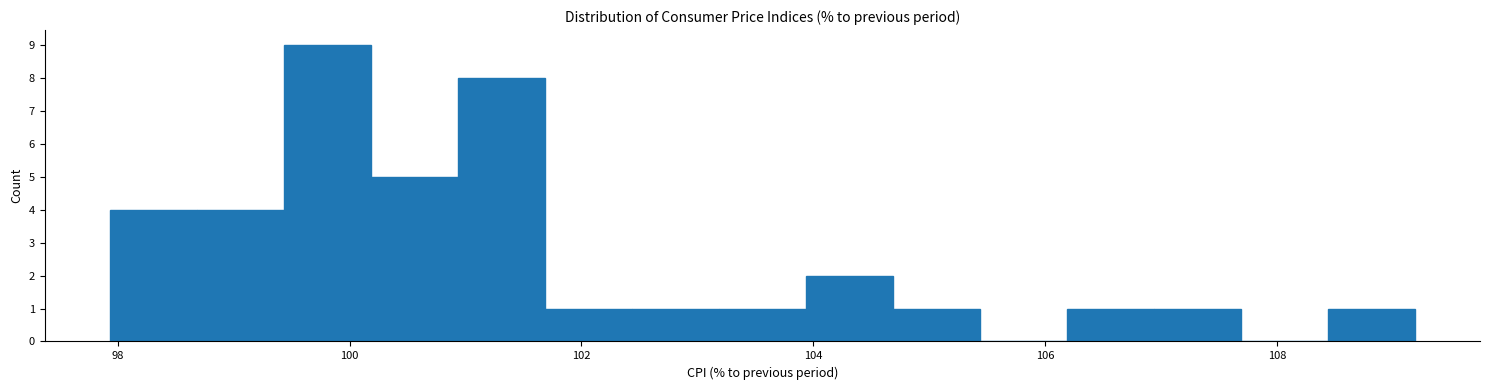

Around what value on the x-axis is the tallest bar? Give the approximate position of its centre, as read against the axis.

99.8